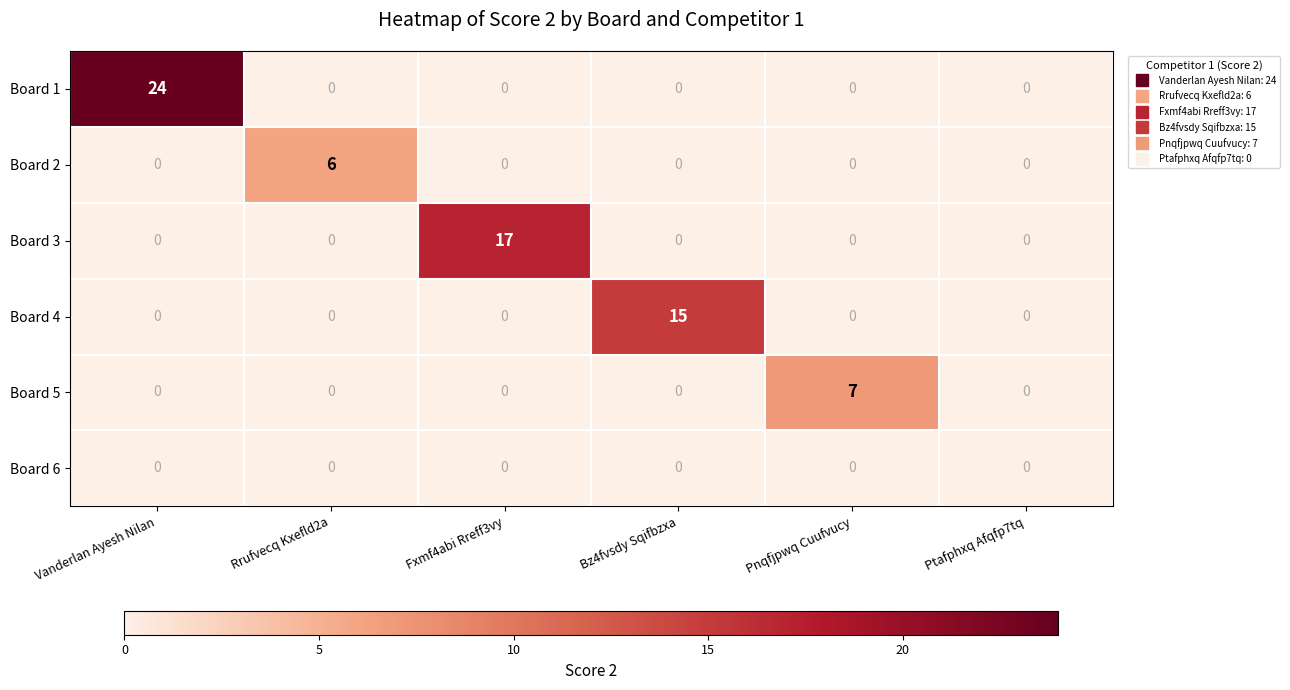

The Board 5 series shows 0 at Fxmf4abi Rreff3vy. True or false?

True